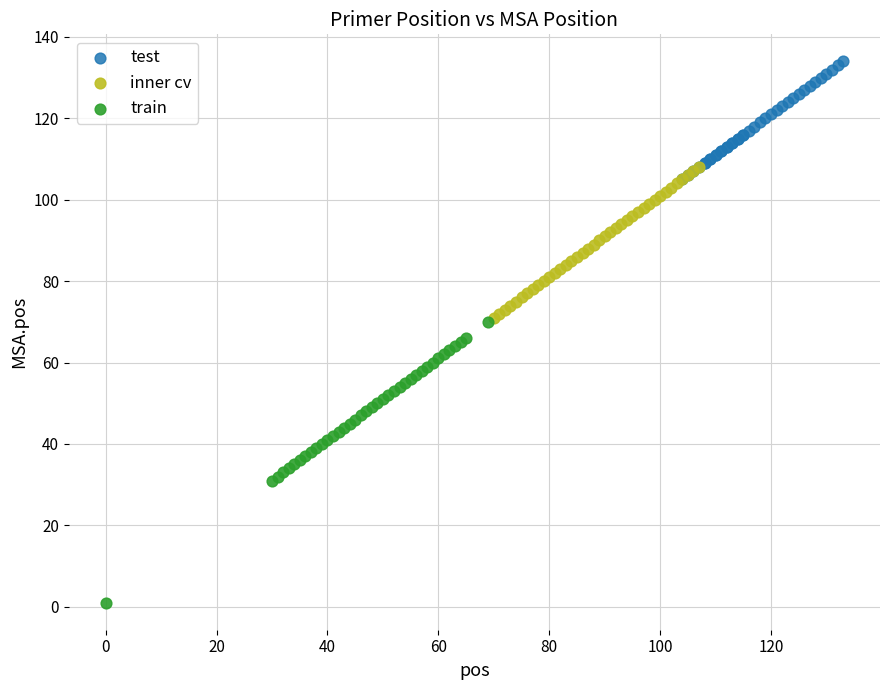

Which series reaches the maximum Y coordinate?

test